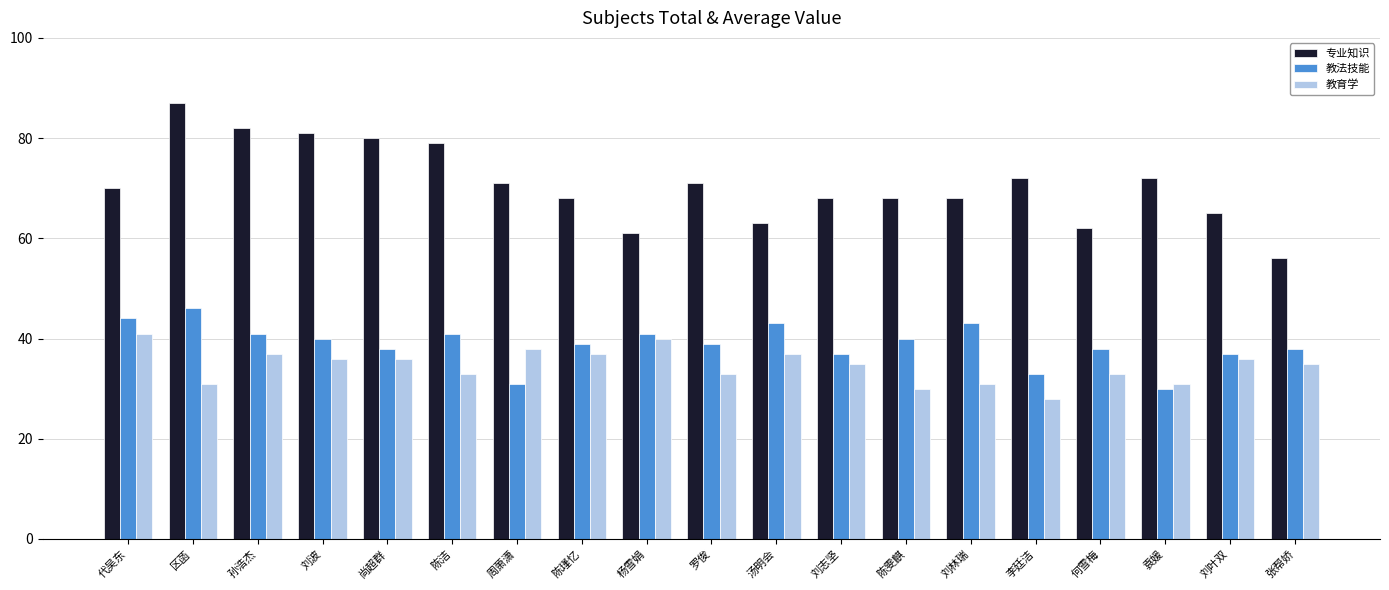

How many values in the 专业知识 series are below 70?

9